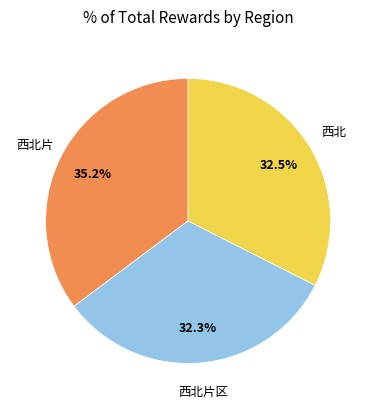

Does any single category account for the majority?

No